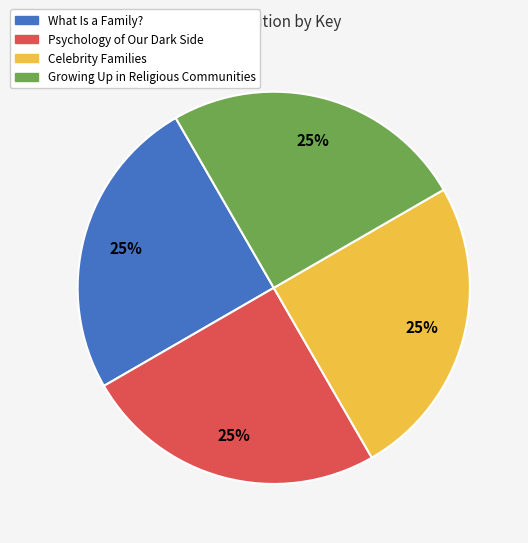

To the nearest percent, what portion does Growing Up in Religious Communities represent?

25%